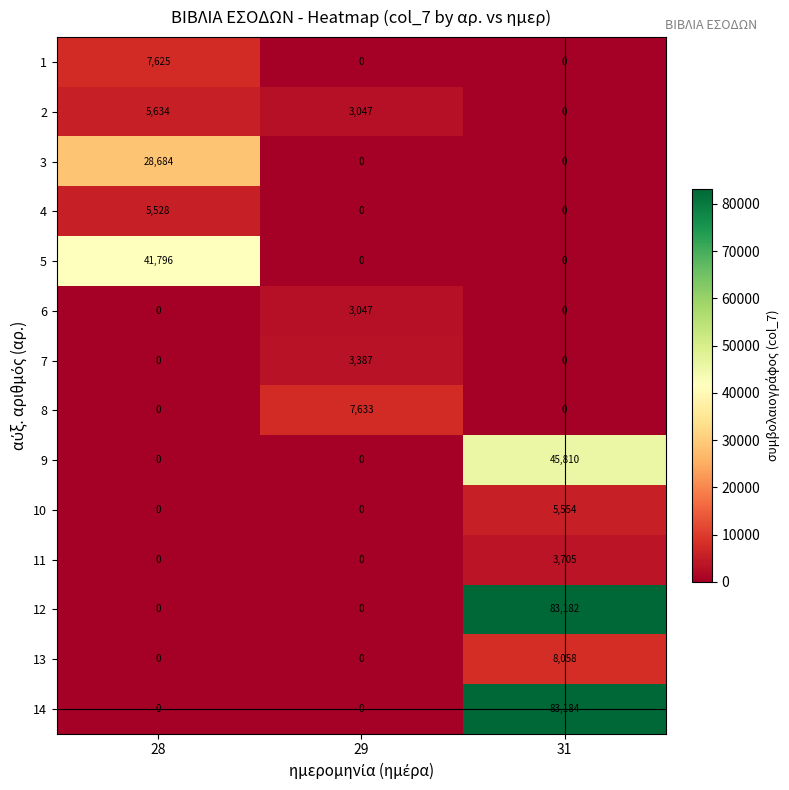

Which series has the largest range (max minus min)?

14